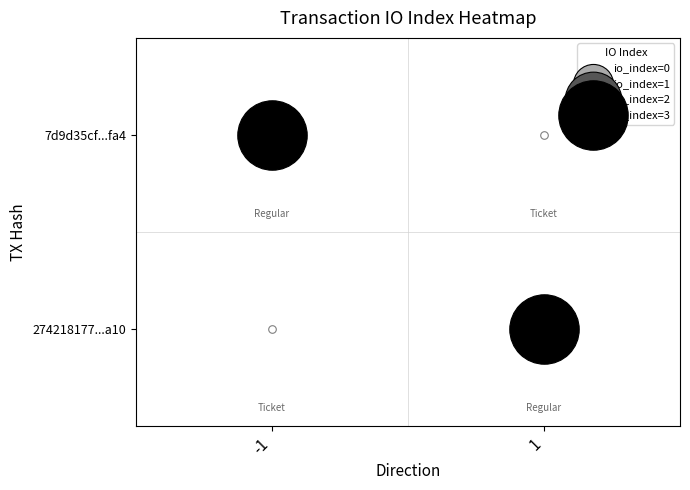

At which label does 274218177a934f2923e7a47d88ab8a518415a10 reach its peak?

1